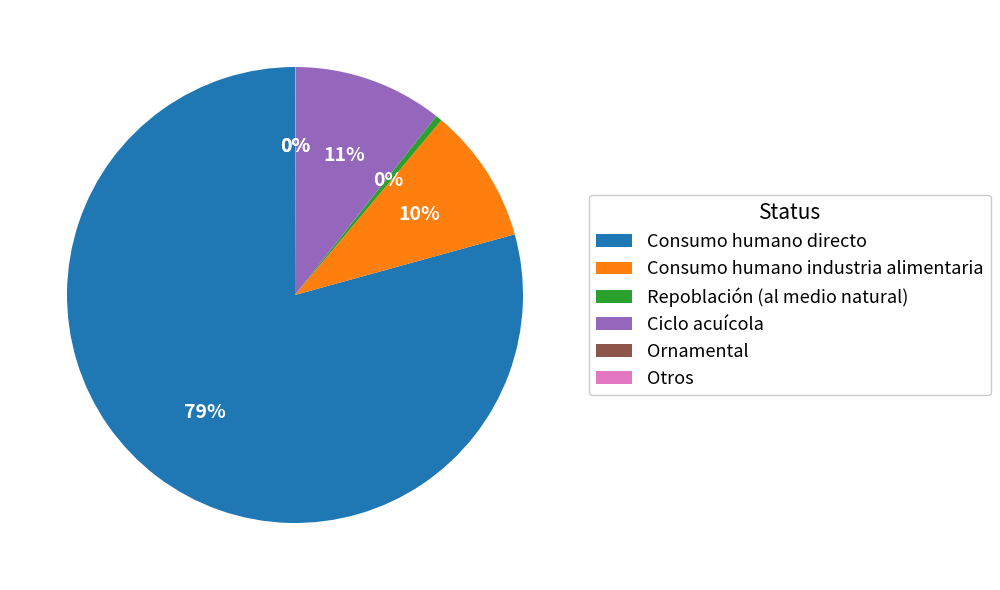

To the nearest percent, what is the difference between the largest and smallest slice percentages?

79%